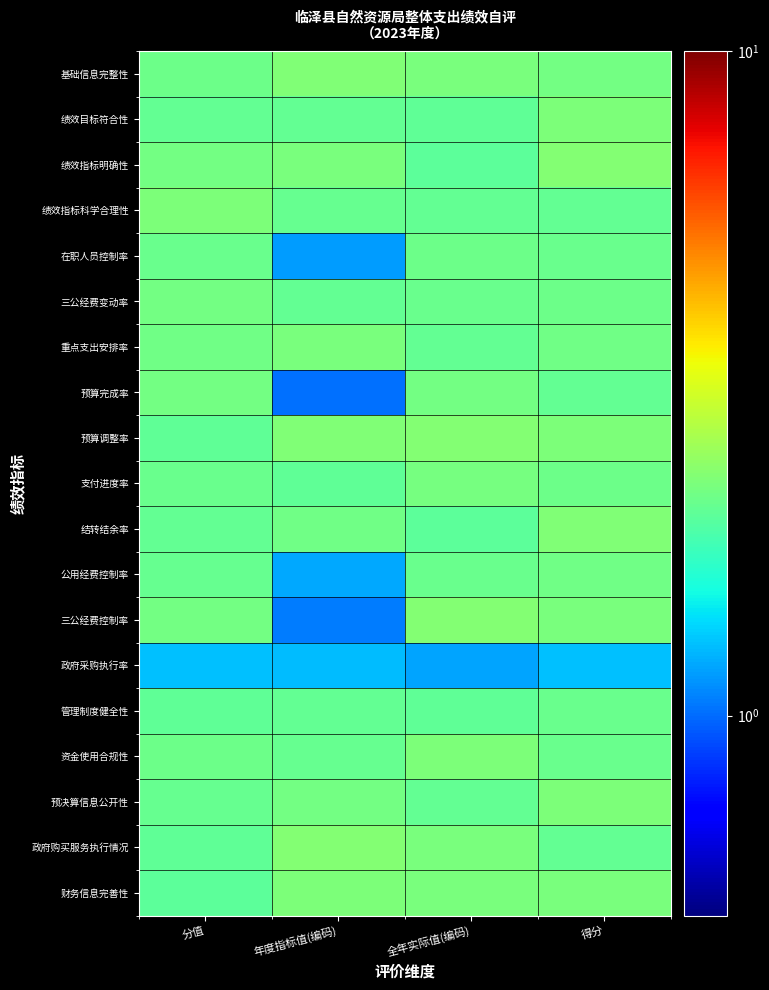

Which series changed the most between 年度指标值(编码) and 全年实际值(编码)?

三公经费控制率